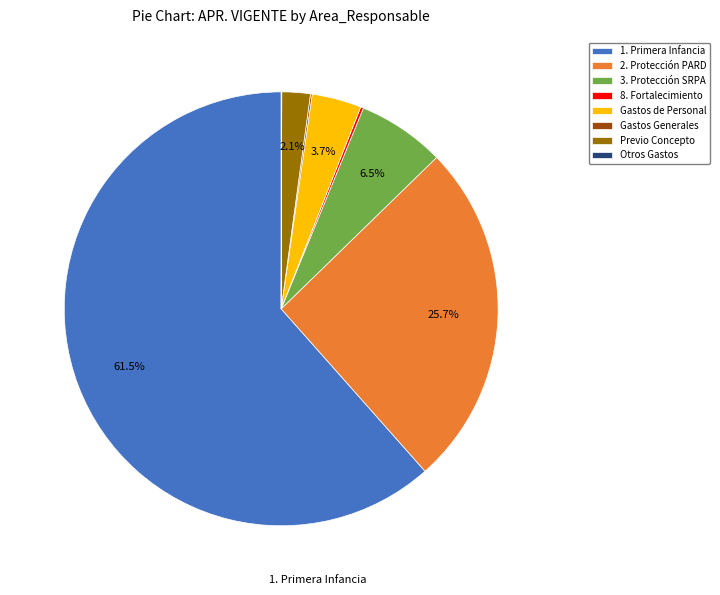

Which slice is the largest?

1. Primera Infancia